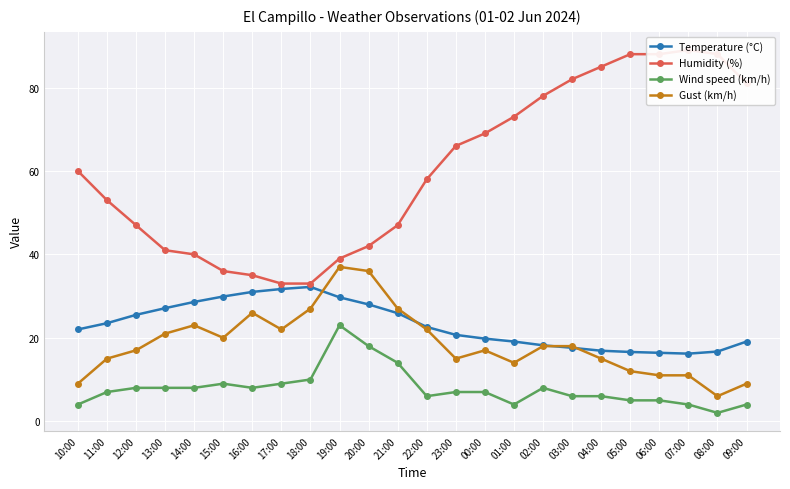

How many values in the Gust (km/h) series exceed 18?

10